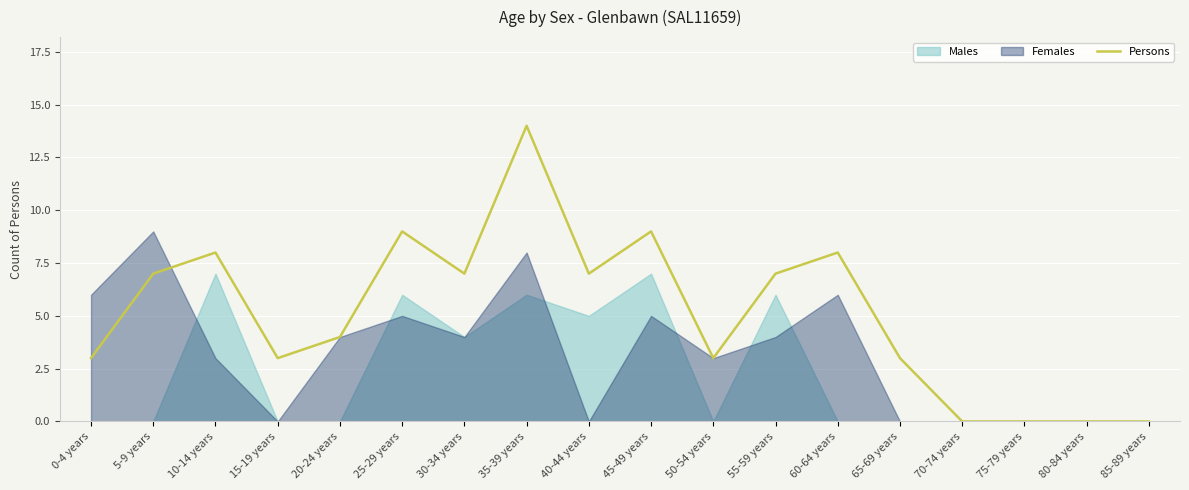

Does the chart display data point markers on the line(s)?

No